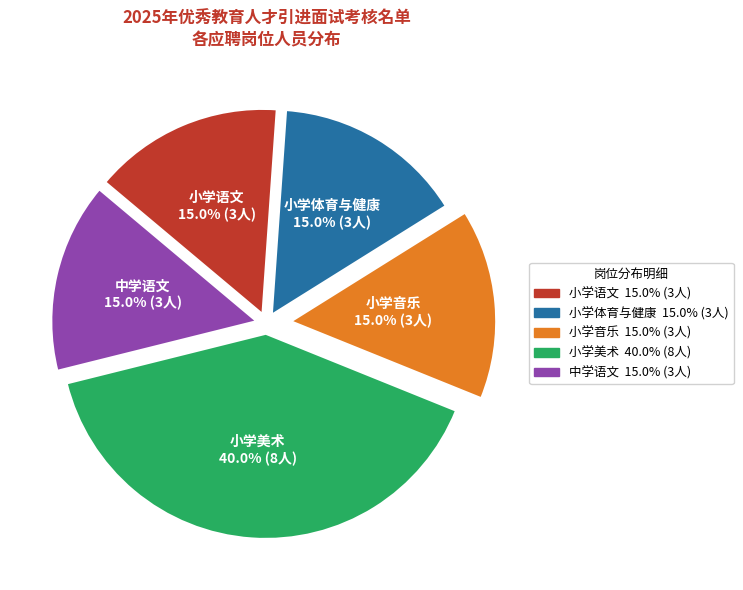

True or false: 小学音乐 accounts for 5% of the total.

False